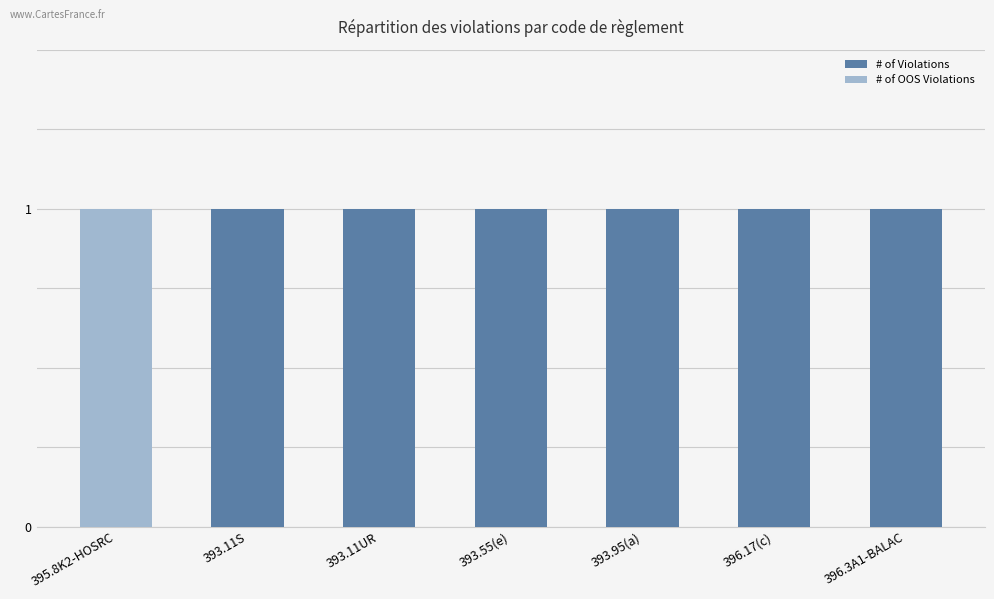

At 393.55(e), list the series in order from smallest to largest.

# of OOS Violations, # of Violations